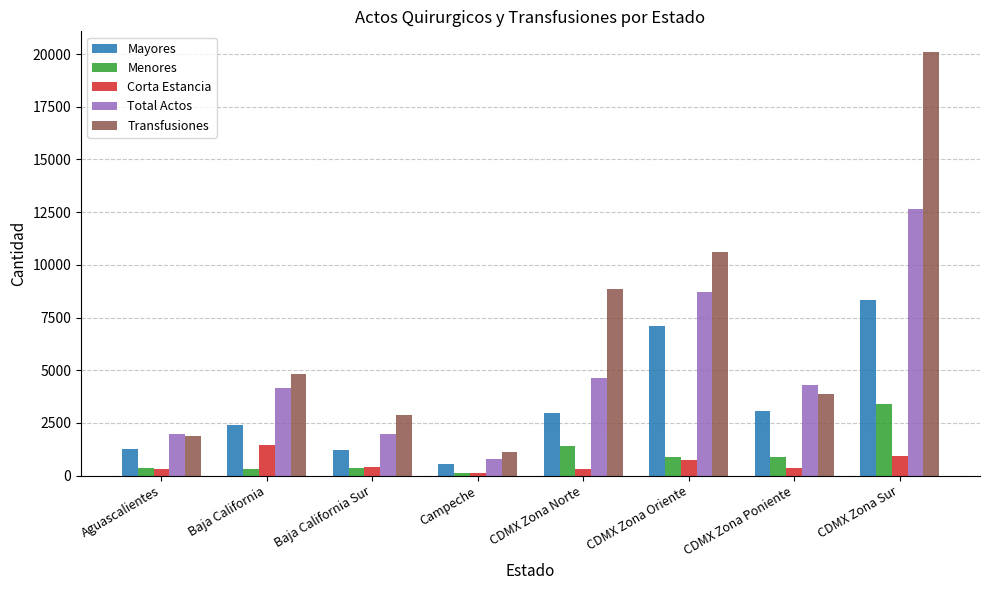

Which series has the widest spread of values?

Transfusiones